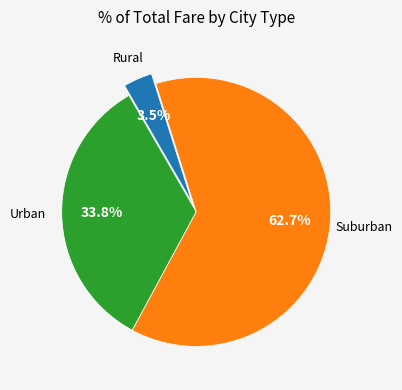

Is there any slice that represents more than half of the pie?

Yes